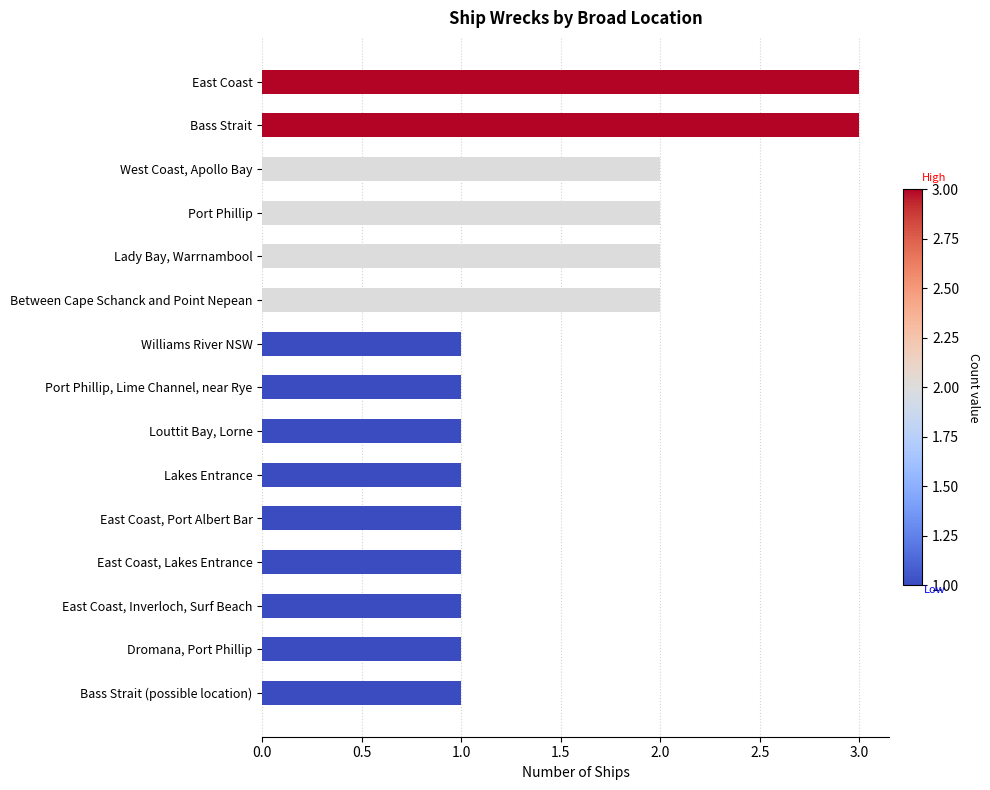

Approximately how many times larger is the value at East Coast, Inverloch, Surf Beach compared to Port Phillip, Lime Channel, near Rye?

1.0